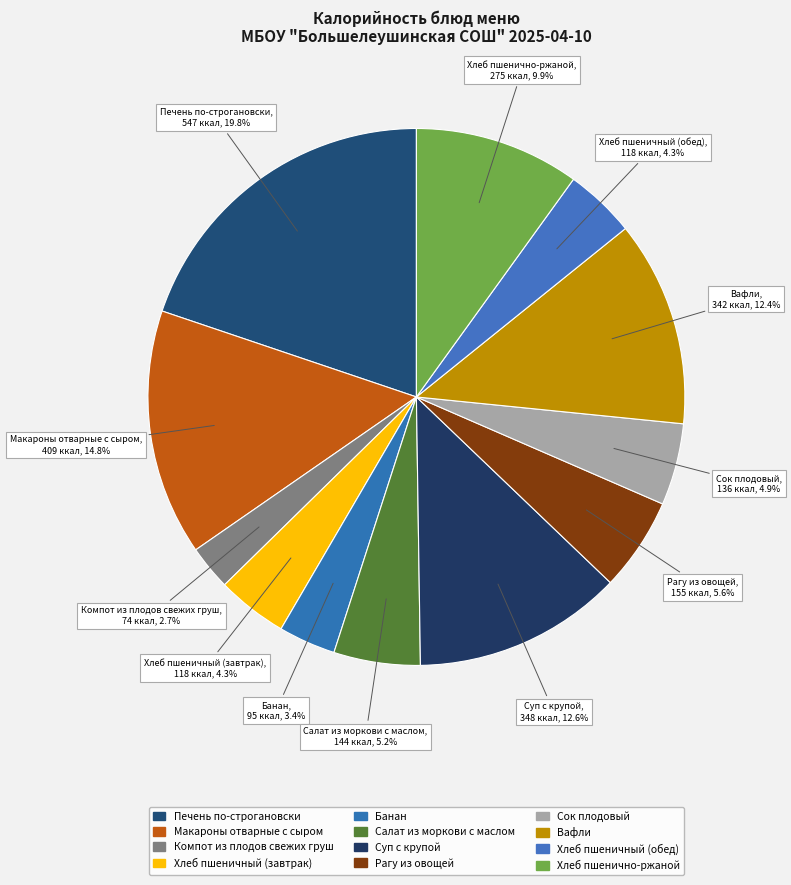

Does Салат из моркови с маслом account for over 50% of the chart?

No